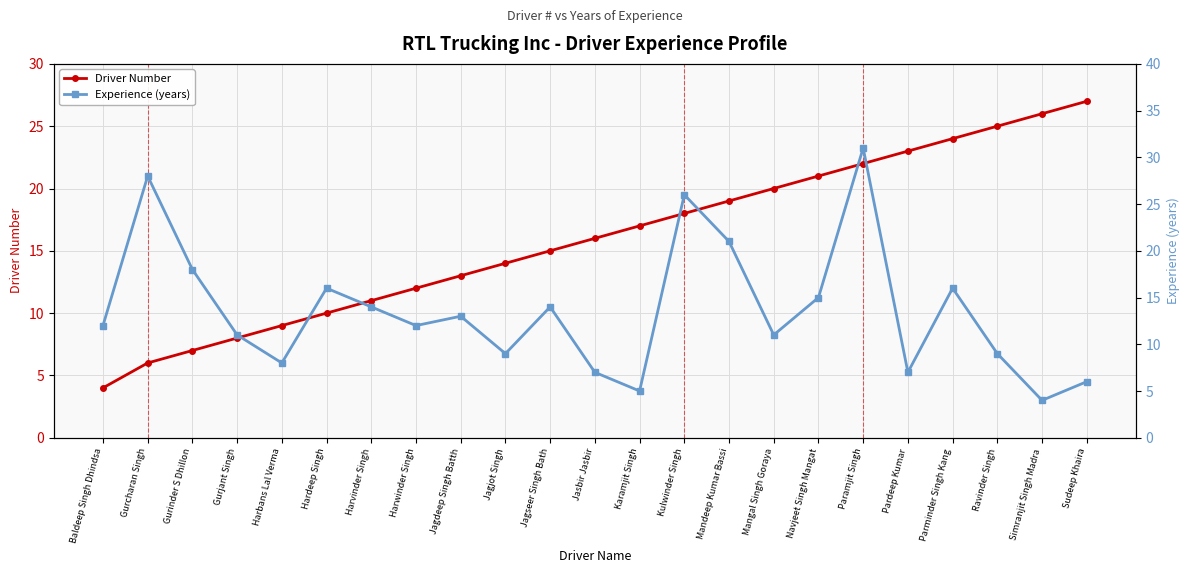

Read the Experience (years) value at Simranjit Singh Madra.

4